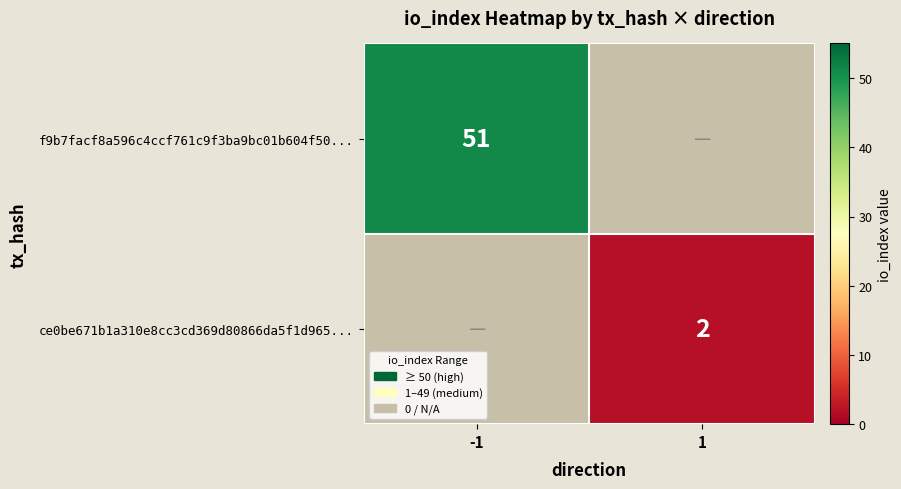

At how many categories does at least one series exceed 35?

1